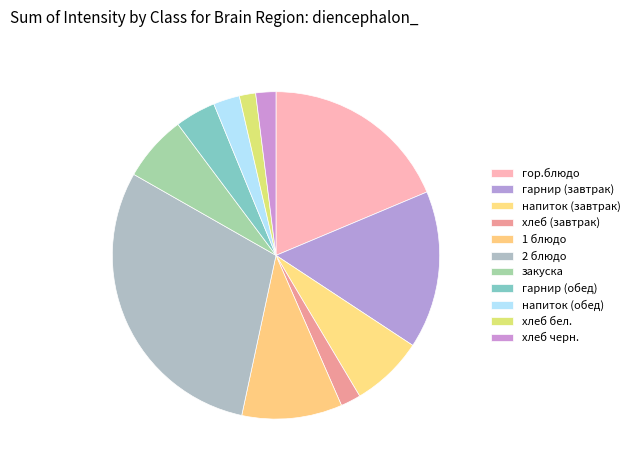

How many slices are in this pie chart?

11